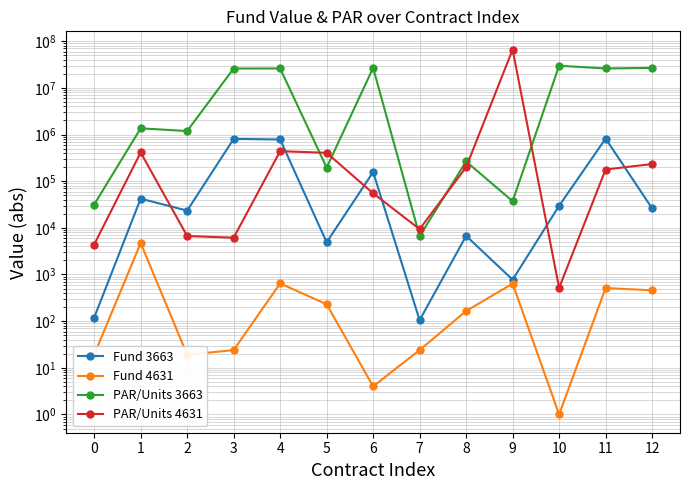

Which series has the widest spread of values?

PAR/Units 4631